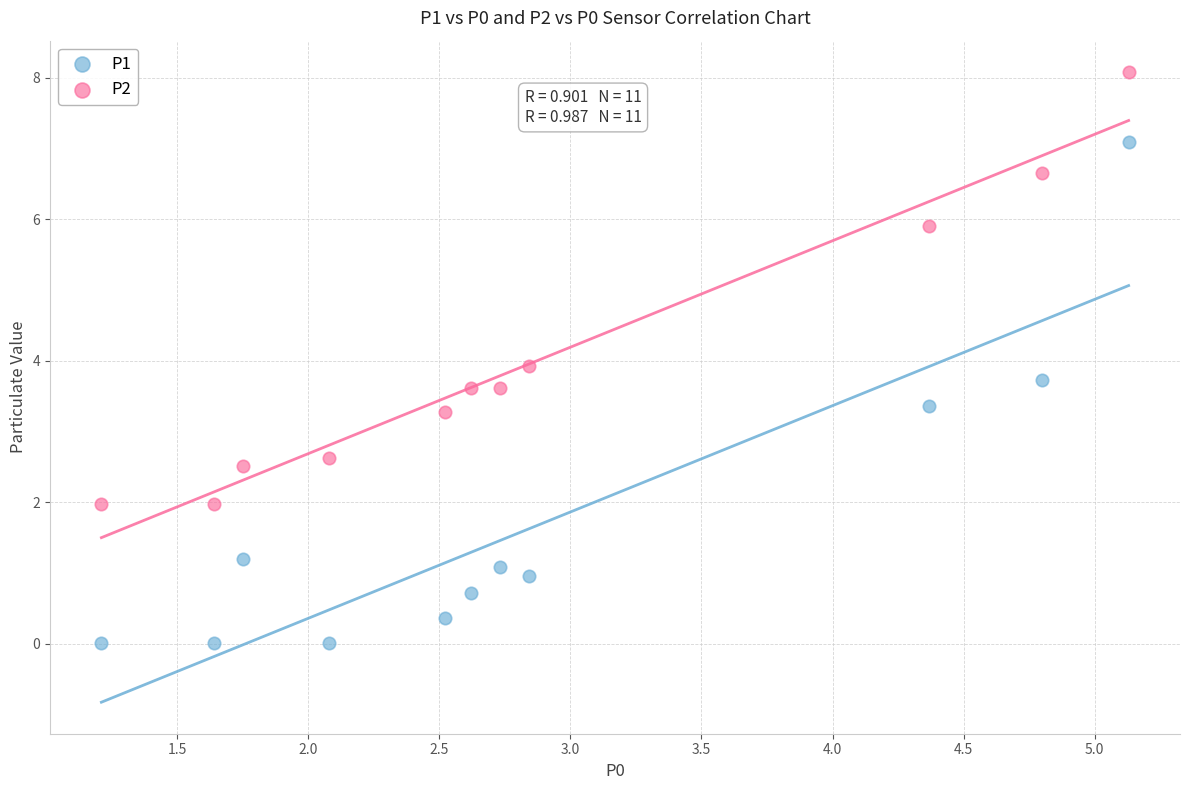

Which series contains the highest Y value?

P2